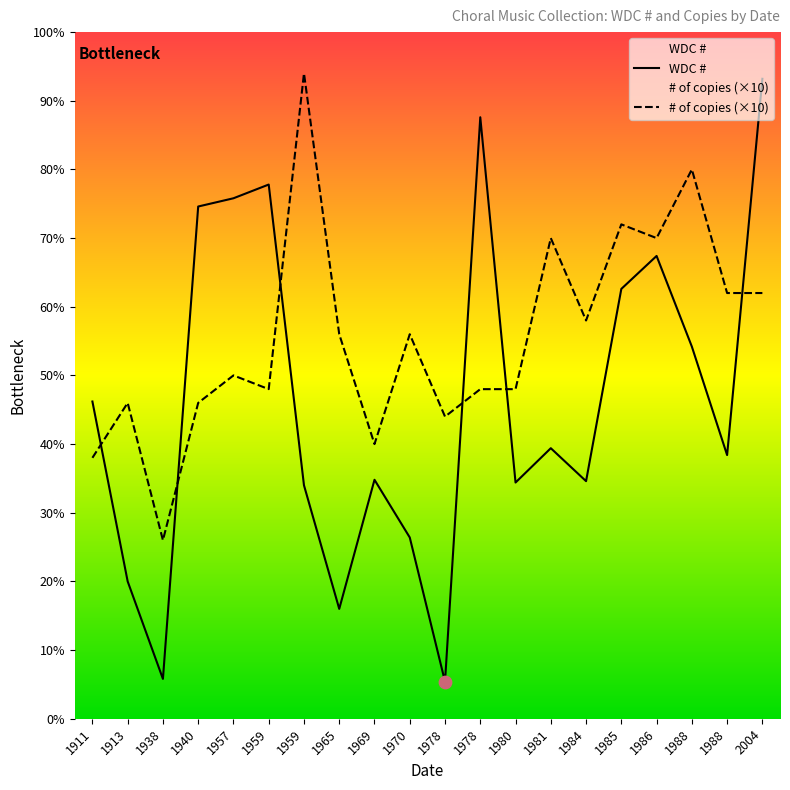

What is the total value across all series at 1959?

629